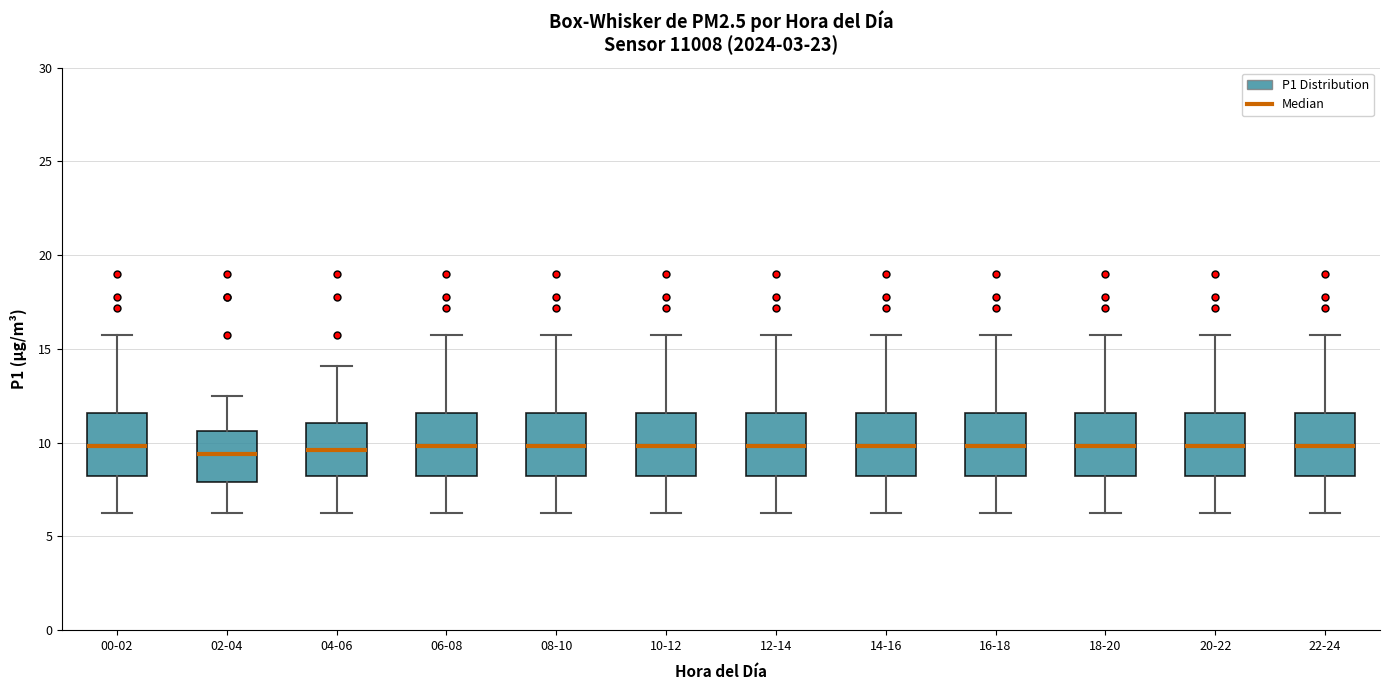

Reading left to right, read every box against the y-axis: the position of its median line, the range the box covers, and the ends of its whiskers. The values are not printed on the chart, so give them approximately, as read against the axis.

00-02: median 10.0, box 8.0 to 11.5, whiskers 6.5 to 15.5
02-04: median 9.5, box 8.0 to 10.5, whiskers 6.5 to 12.5
04-06: median 9.5, box 8.0 to 11.0, whiskers 6.5 to 14.0
06-08: median 10.0, box 8.0 to 11.5, whiskers 6.5 to 15.5
08-10: median 10.0, box 8.0 to 11.5, whiskers 6.5 to 15.5
10-12: median 10.0, box 8.0 to 11.5, whiskers 6.5 to 15.5
12-14: median 10.0, box 8.0 to 11.5, whiskers 6.5 to 15.5
14-16: median 10.0, box 8.0 to 11.5, whiskers 6.5 to 15.5
16-18: median 10.0, box 8.0 to 11.5, whiskers 6.5 to 15.5
18-20: median 10.0, box 8.0 to 11.5, whiskers 6.5 to 15.5
20-22: median 10.0, box 8.0 to 11.5, whiskers 6.5 to 15.5
22-24: median 10.0, box 8.0 to 11.5, whiskers 6.5 to 15.5